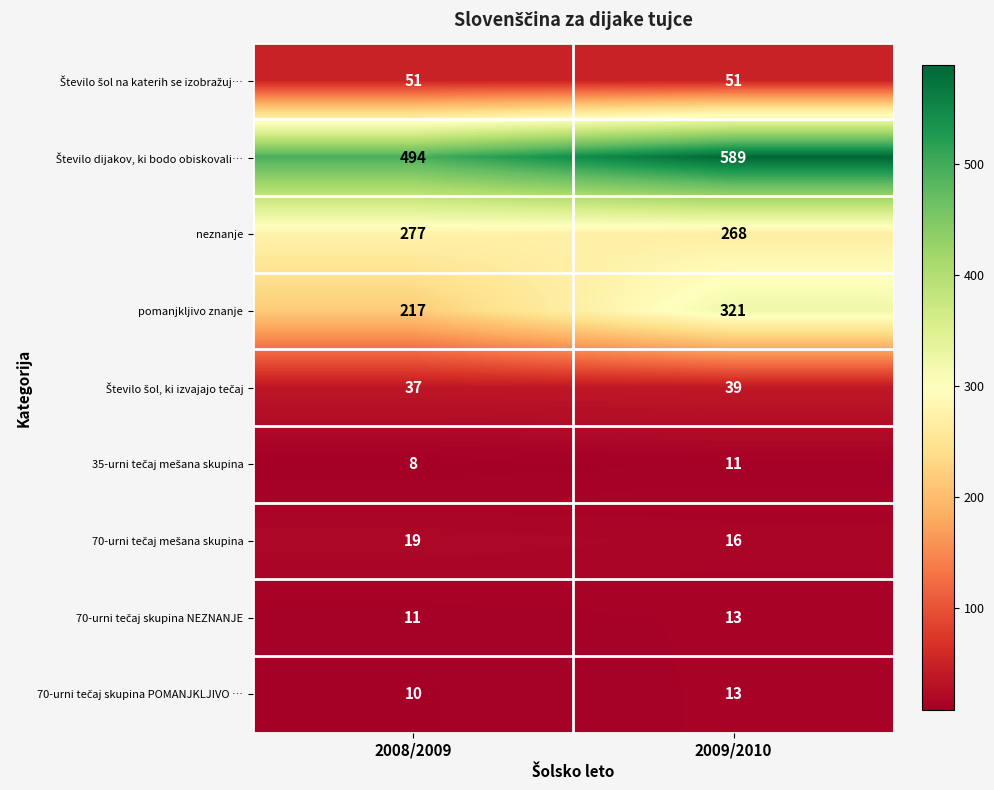

List the labels in order of neznanje value, largest first.

2008/2009, 2009/2010